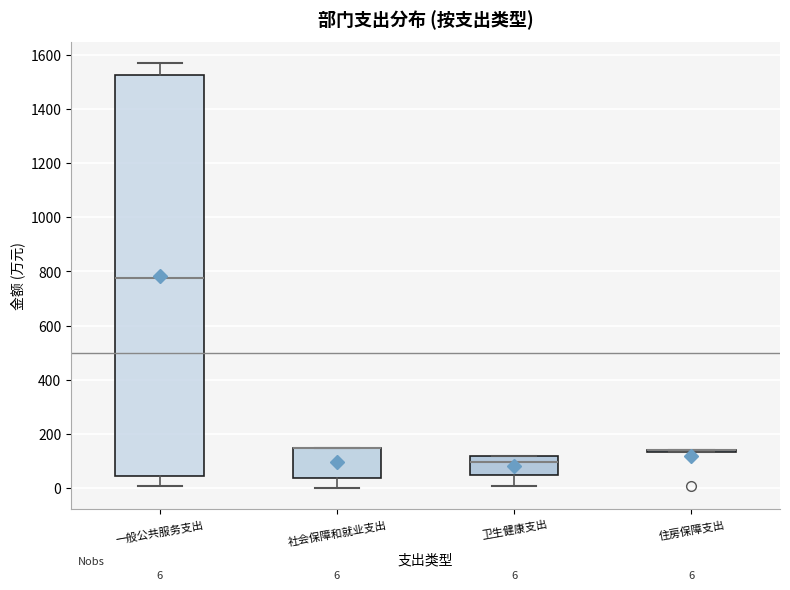

Comparing the boxes themselves (not the whiskers), which one is the tallest?

一般公共服务支出